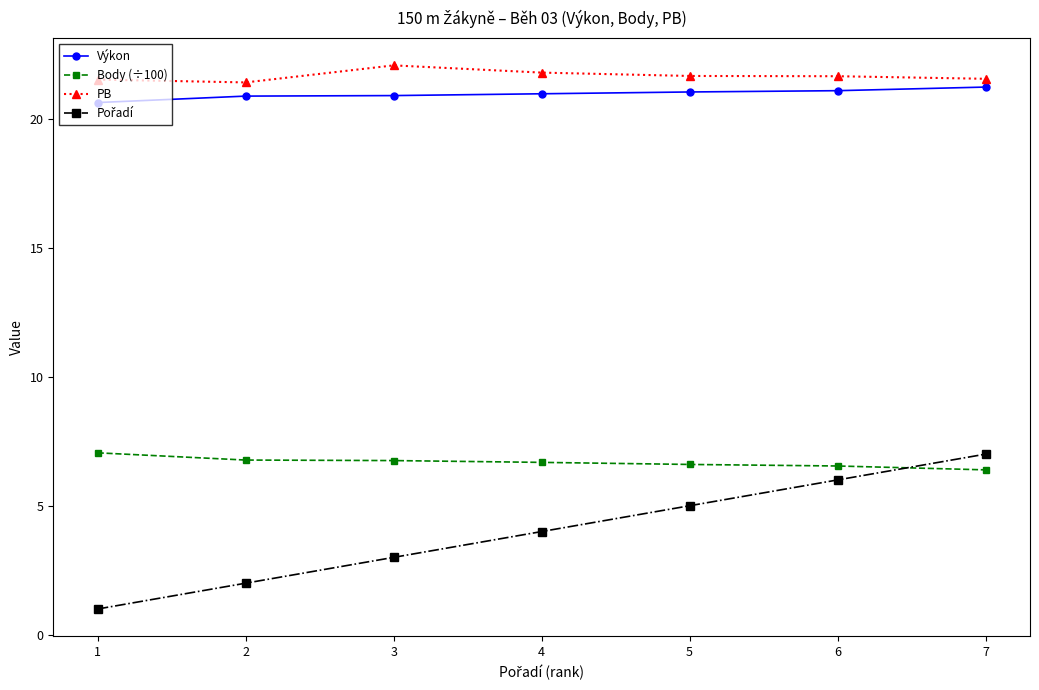

True or false: Výkon and Body (÷100) intersect in this chart.

False